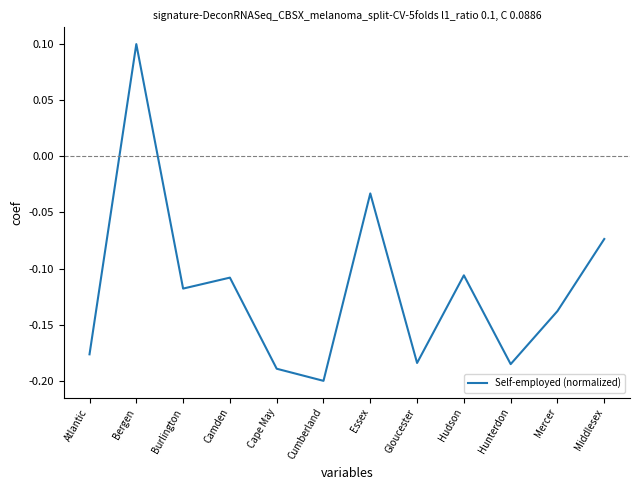

What is the difference between the second highest and second lowest values?

0.2